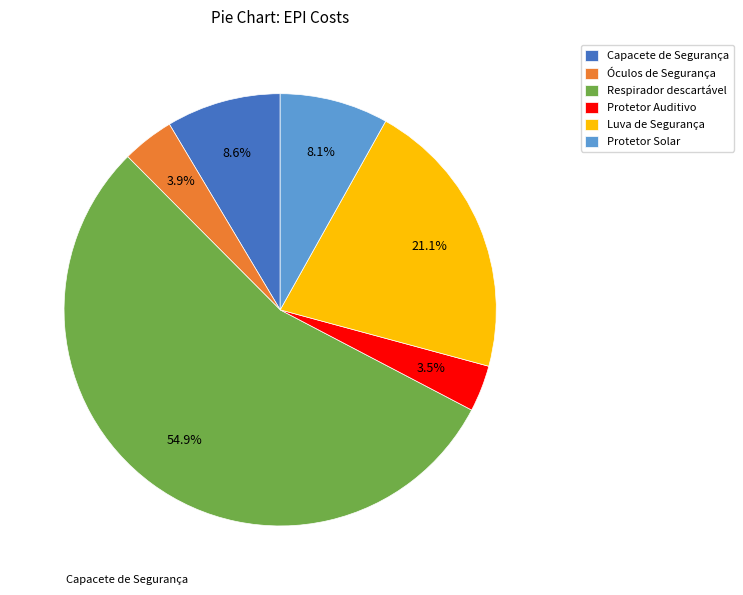

To the nearest percent, what is the average slice percentage?

17%